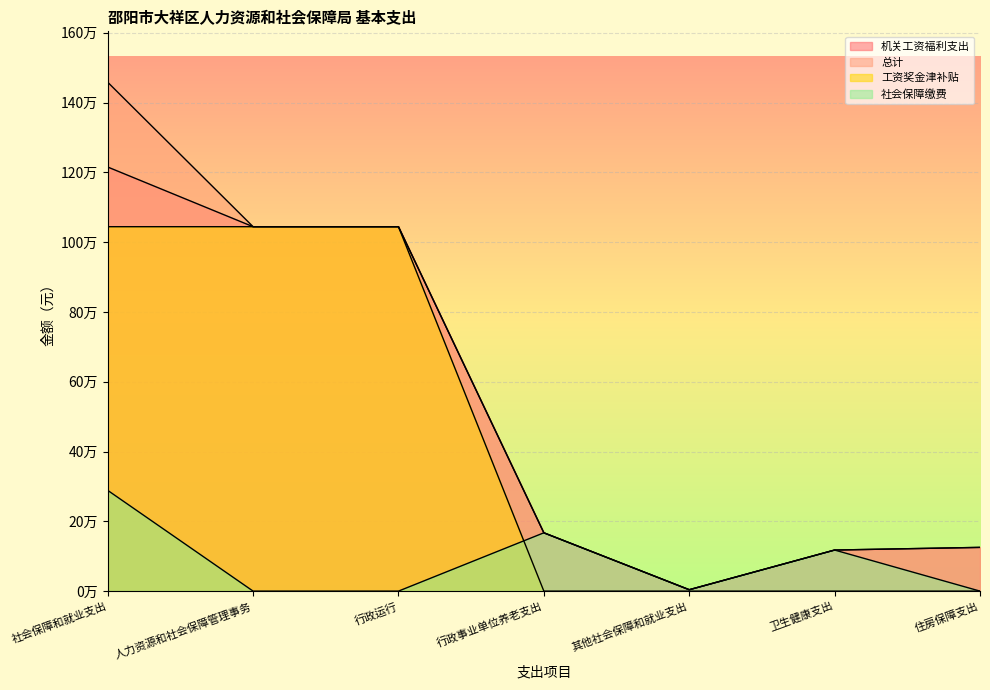

At which label is 社会保障缴费 closest to 144361?

行政事业单位养老支出